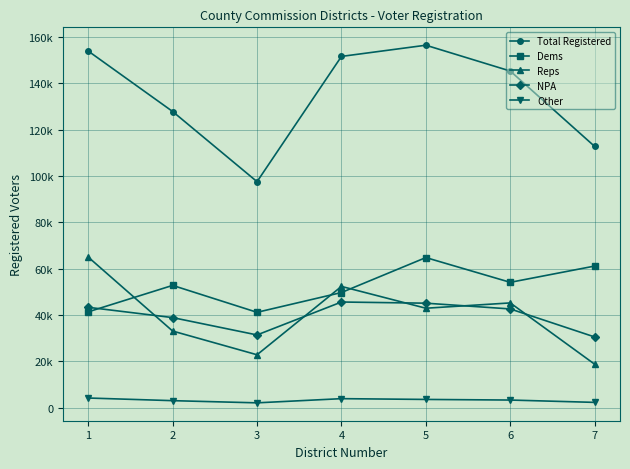

How many interior local peaks does the Other series have?

1